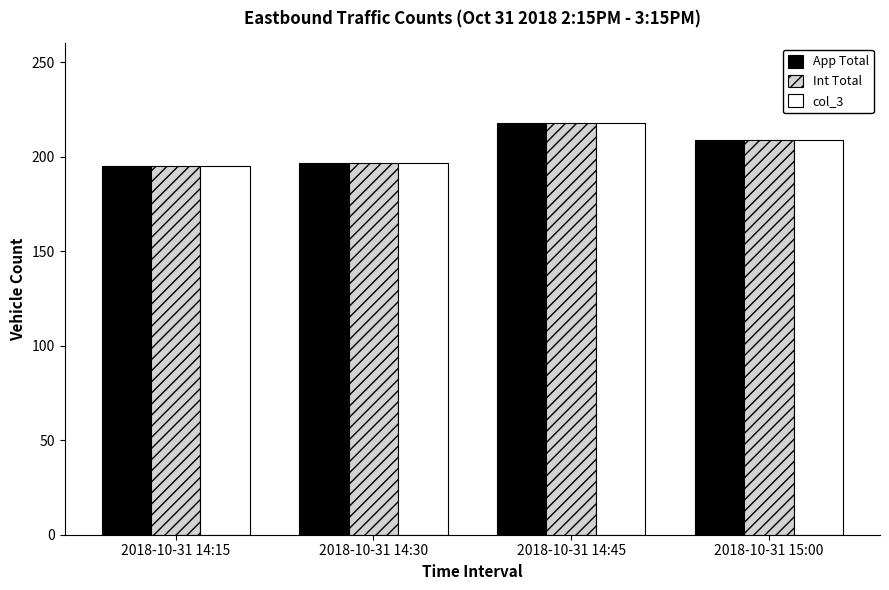

What is the label of the 1st bar from the left?

2018-10-31 14:15